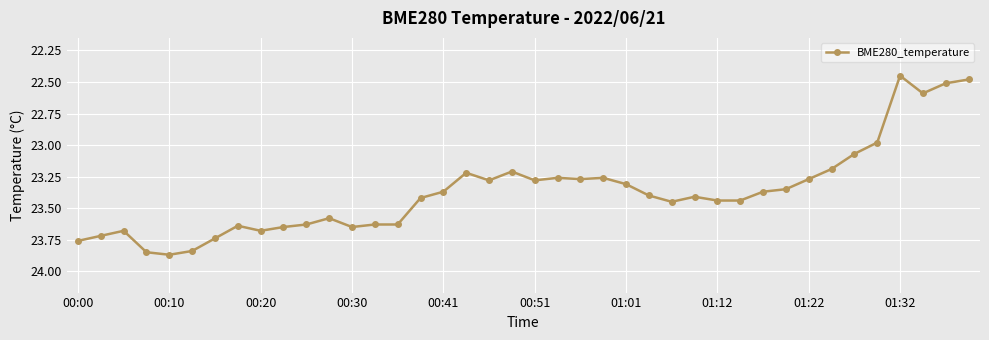

True or false: the data has more than 1 interior local peaks.

True